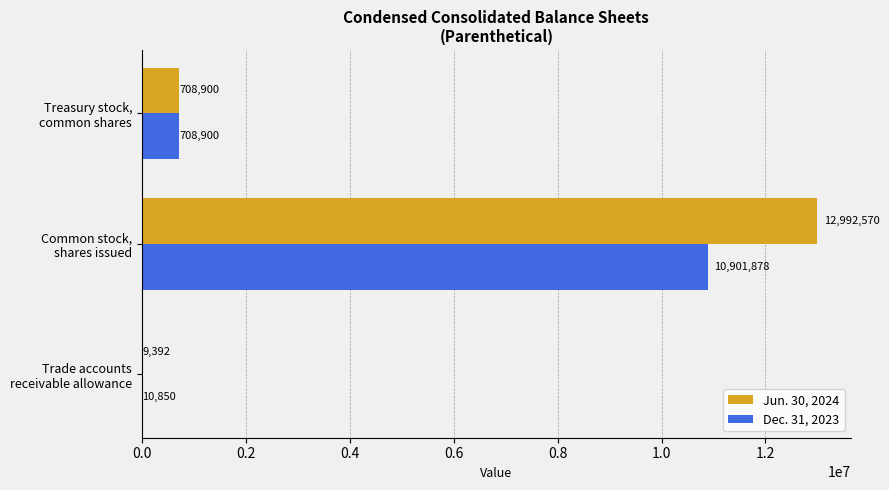

How many series are shown in this chart?

2